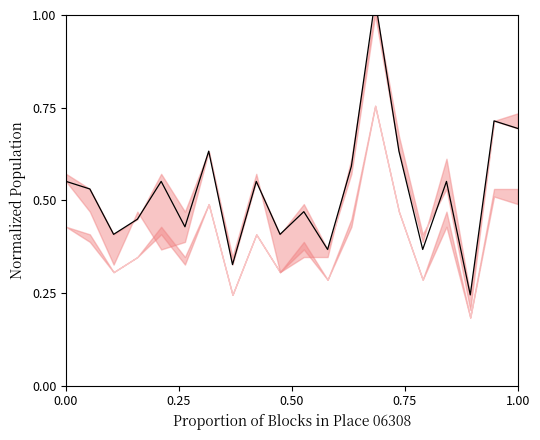

Reading left to right, transcribe all the data shown in this chart.

0.6	0.5	0.4	0.4	0.6	0.4	0.6	0.3	0.6	0.4	0.5	0.4	0.6	1.0	0.6	0.4	0.6	0.2	0.7	0.7